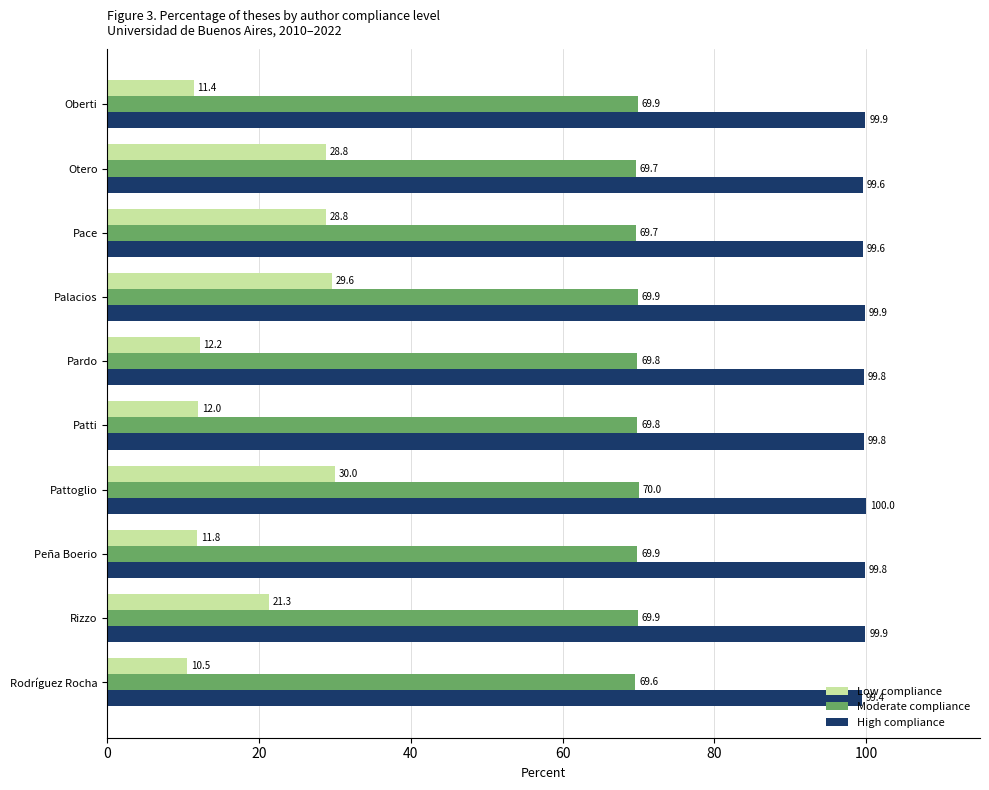

What are all the series names shown in the legend?

Low compliance, Moderate compliance, High compliance